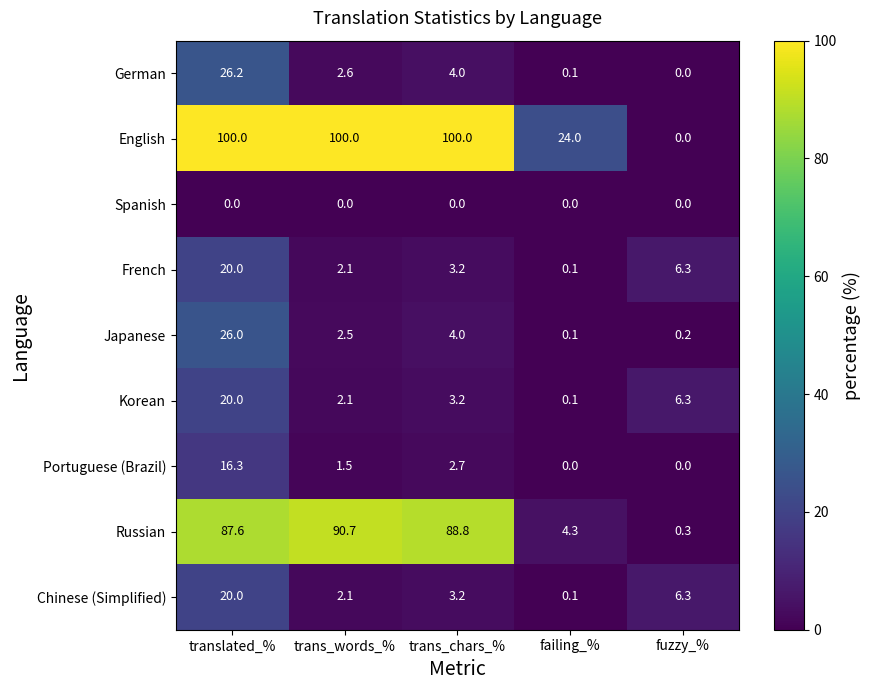

What is the maximum value shown in the chart?

100.0